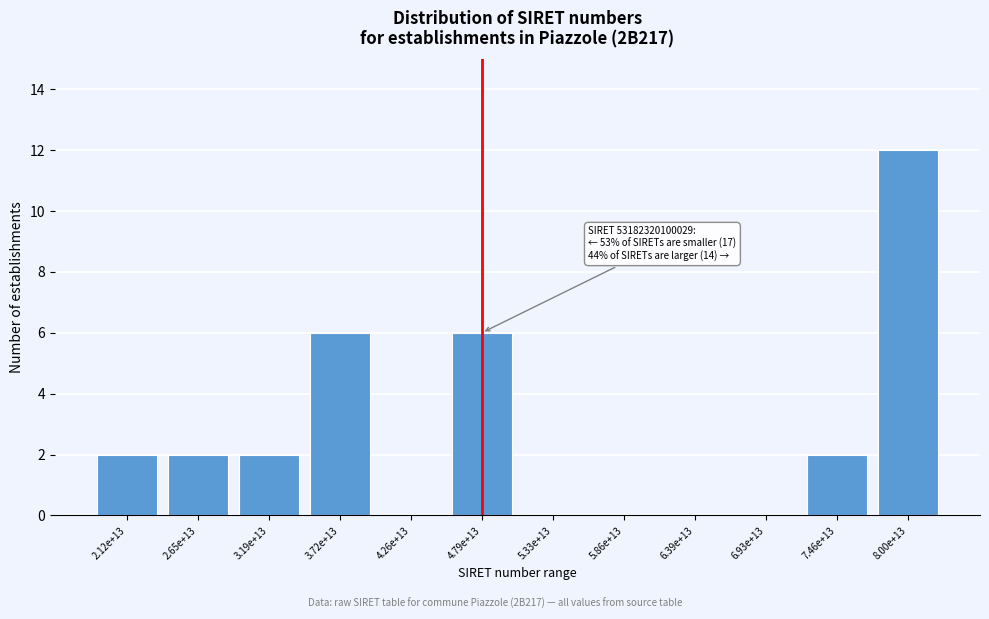

Reading right to left, extract all data points from this chart.

8.00e+13=12	7.46e+13=2	6.93e+13=0	6.39e+13=0	5.86e+13=0	5.33e+13=0	4.79e+13=6	4.26e+13=0	3.72e+13=6	3.19e+13=2	2.65e+13=2	2.12e+13=2